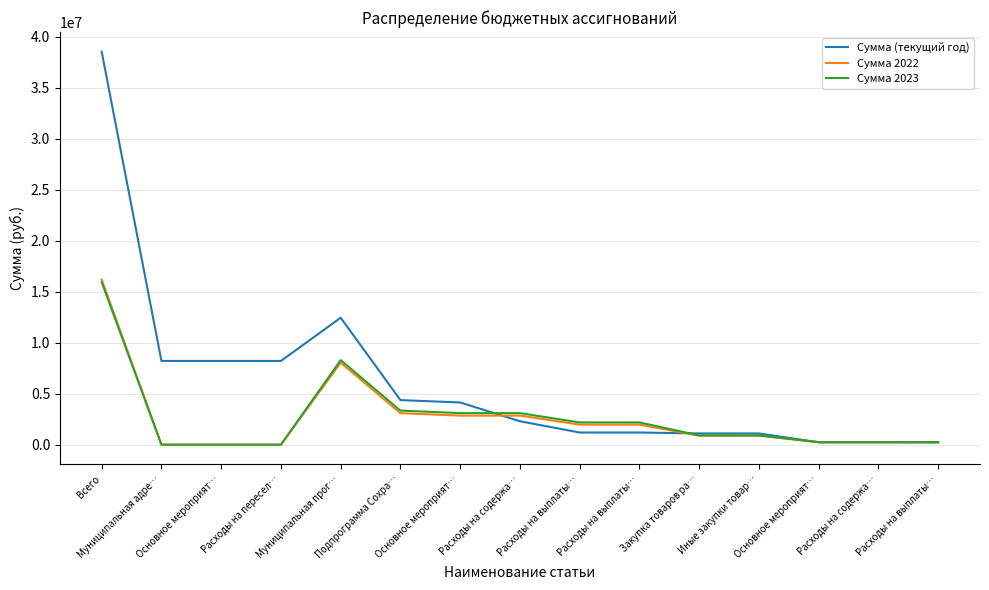

How many lines are shown in the chart?

3